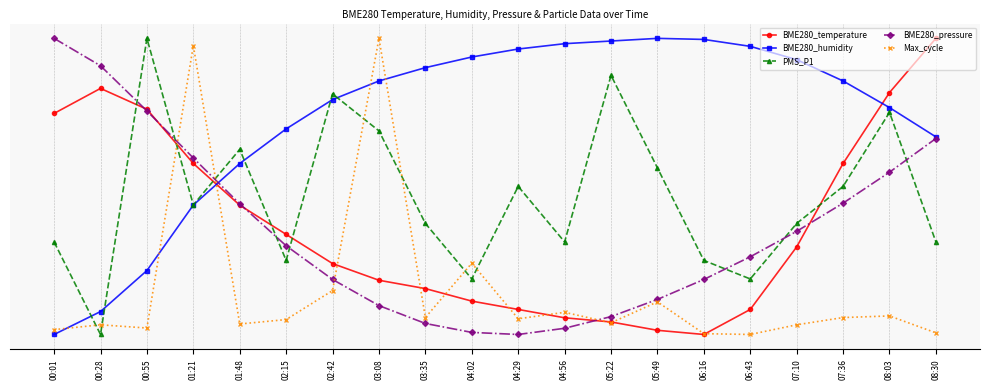

Is this an area chart (filled region under the line)?

No